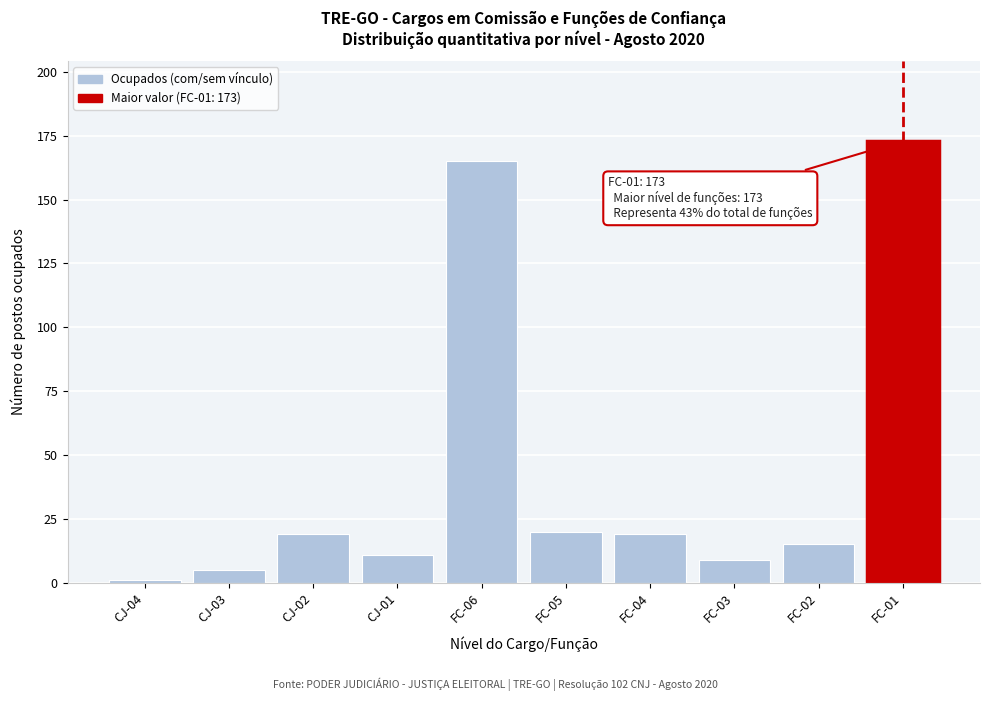

Reading left to right, what are all the values shown in this chart?

CJ-04=1	CJ-03=5	CJ-02=19	CJ-01=11	FC-06=165	FC-05=20	FC-04=19	FC-03=9	FC-02=15	FC-01=173